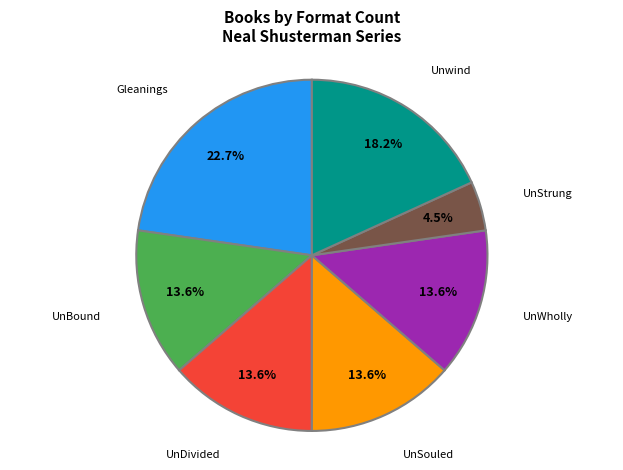

What percentage is NOT represented by Unwind?

81.8%